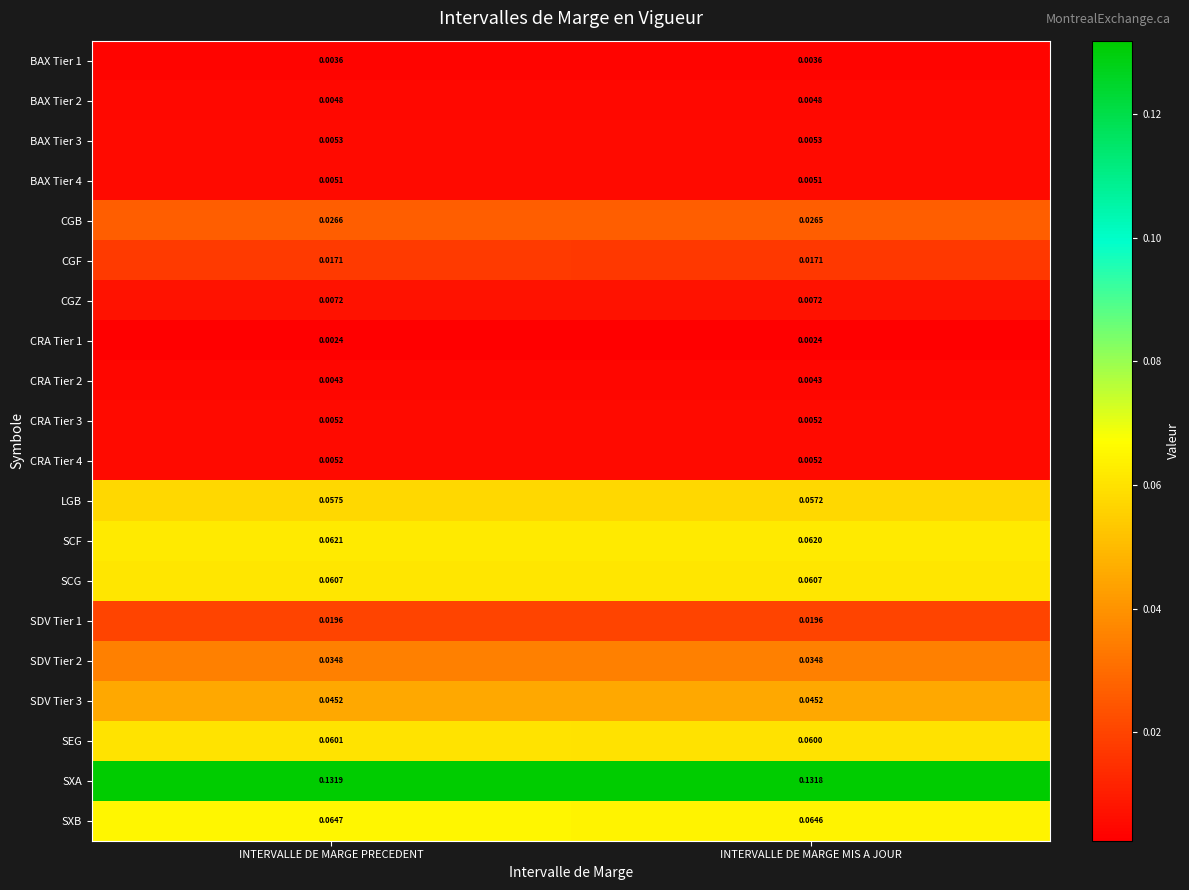

How many data points does each series have?

2